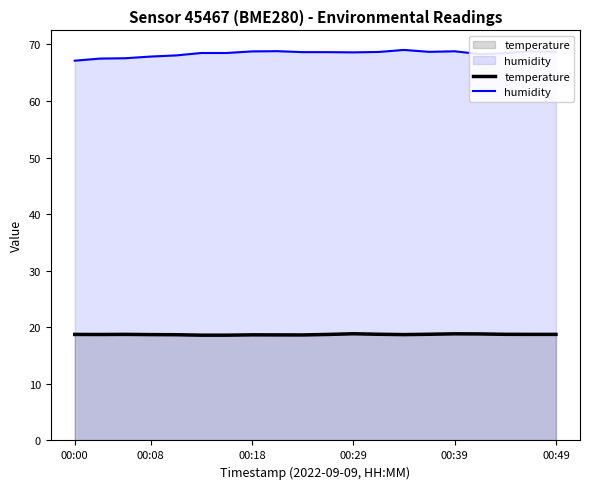

How many data points does each series have?

20